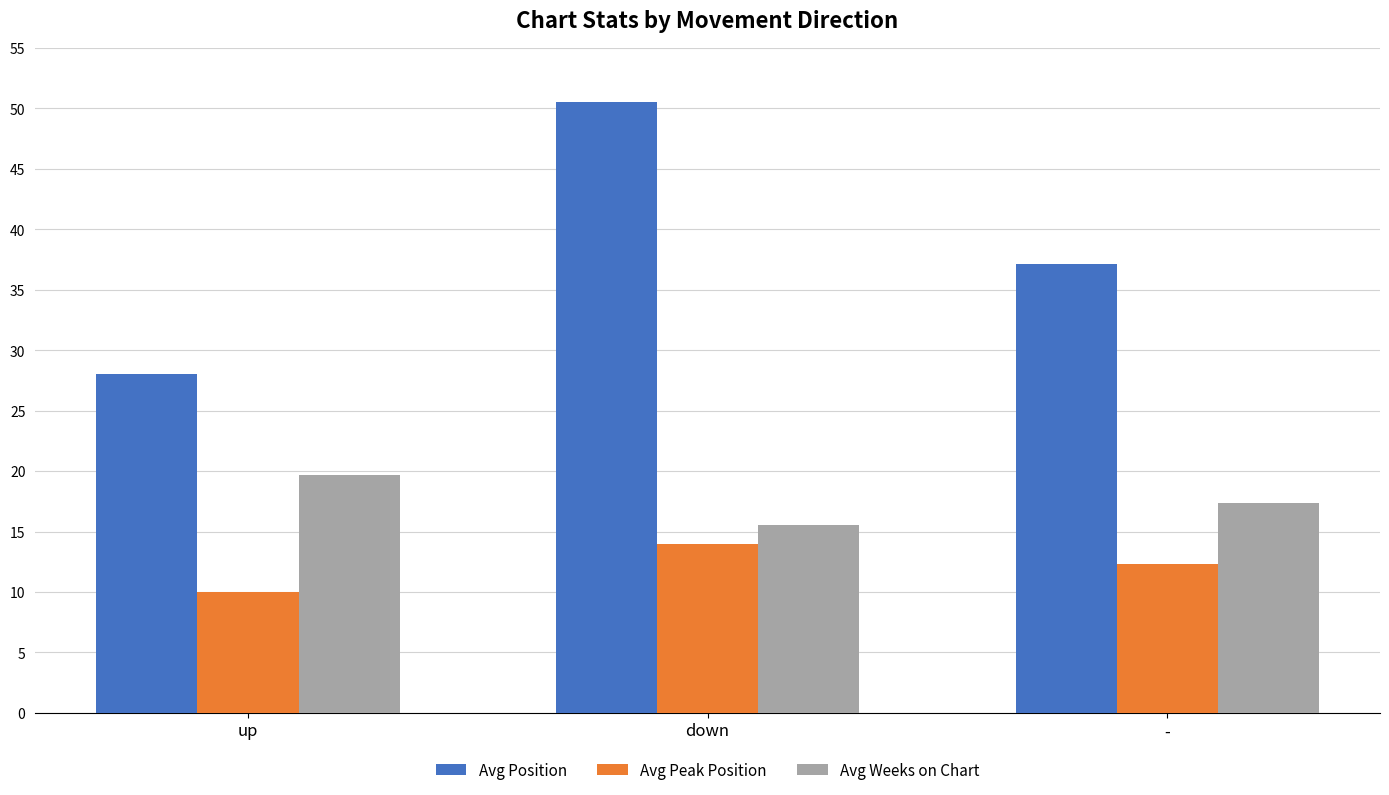

What position from the left is -?

3